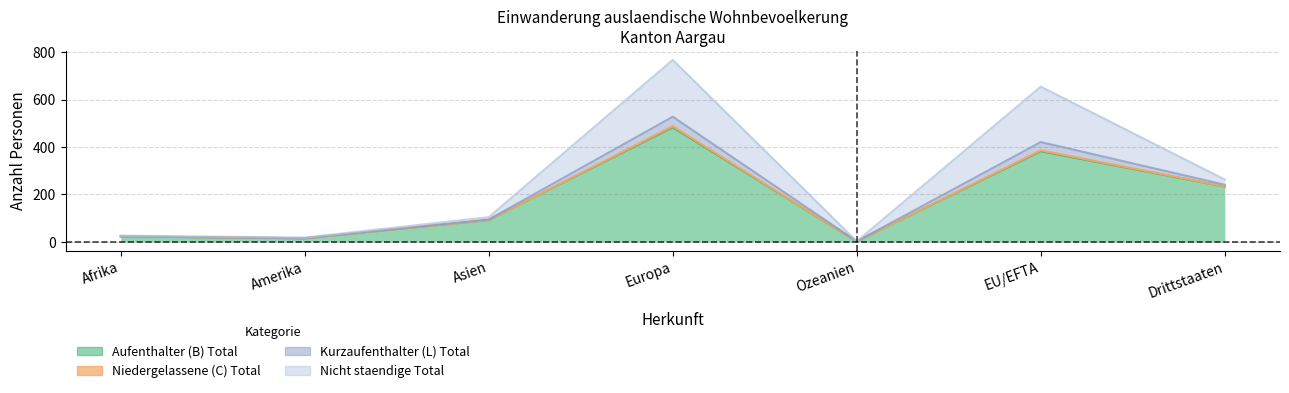

True or false: Niedergelassene (C) Total has more than 2 interior local peaks.

False